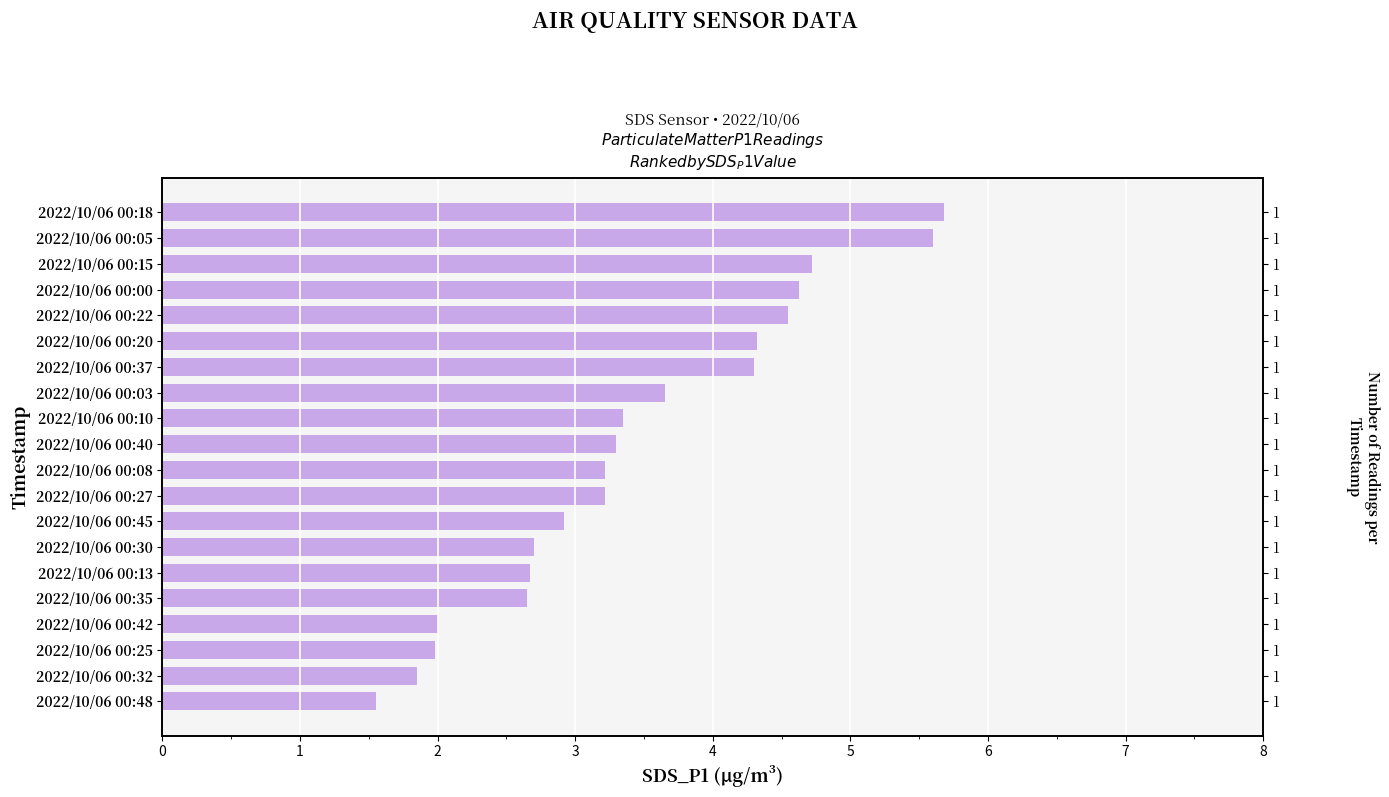

What is the maximum value shown in the chart?

5.7